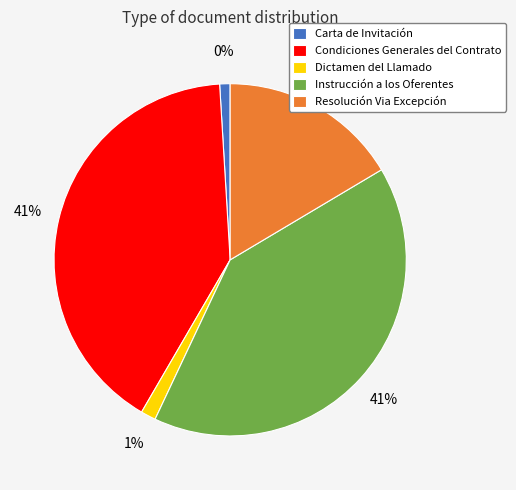

To the nearest percent, what is the difference between the Resolución Via Excepción and Instrucción a los Oferentes slice percentages?

24%